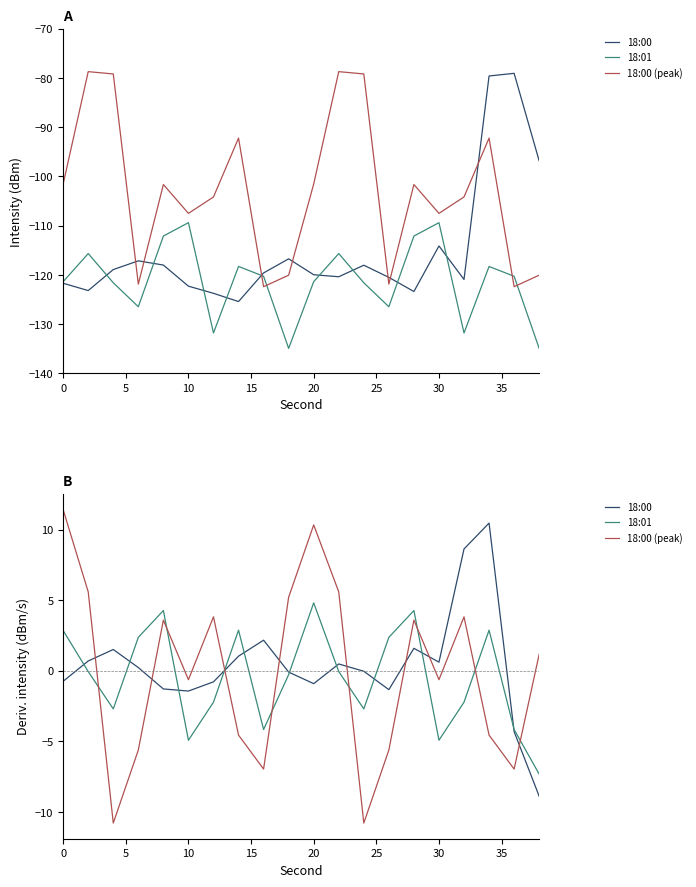

The value of 18:00 (peak) at 10 is -0.3. True or false?

False